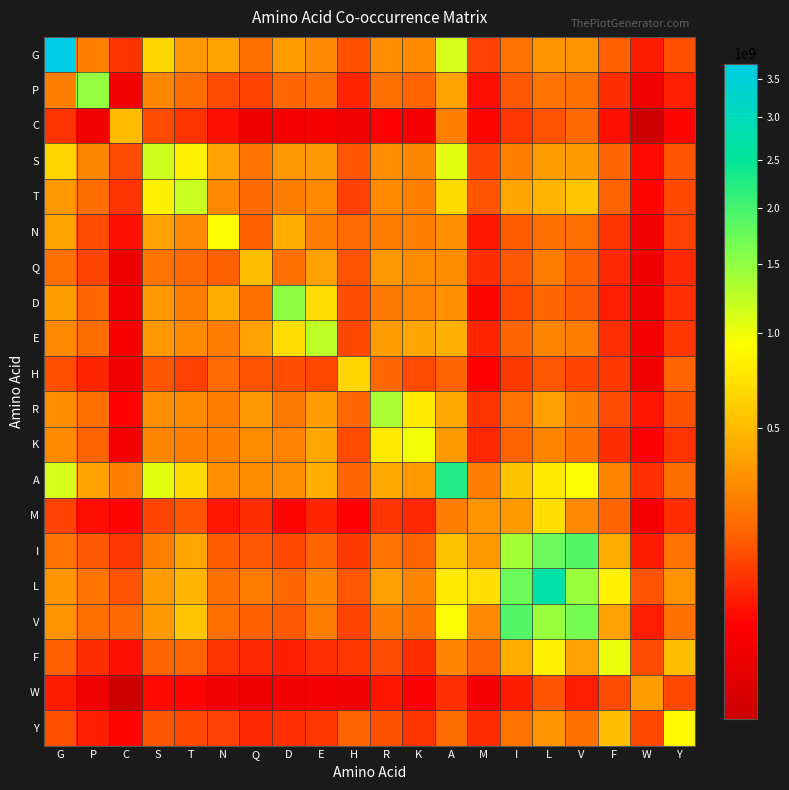

Which category has the highest value across all series?

G